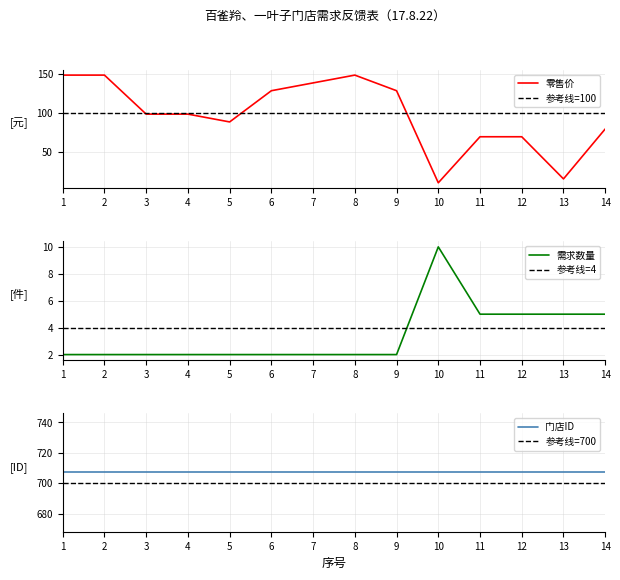

What is the value of the 零售价 point at the 12th from the left?

69